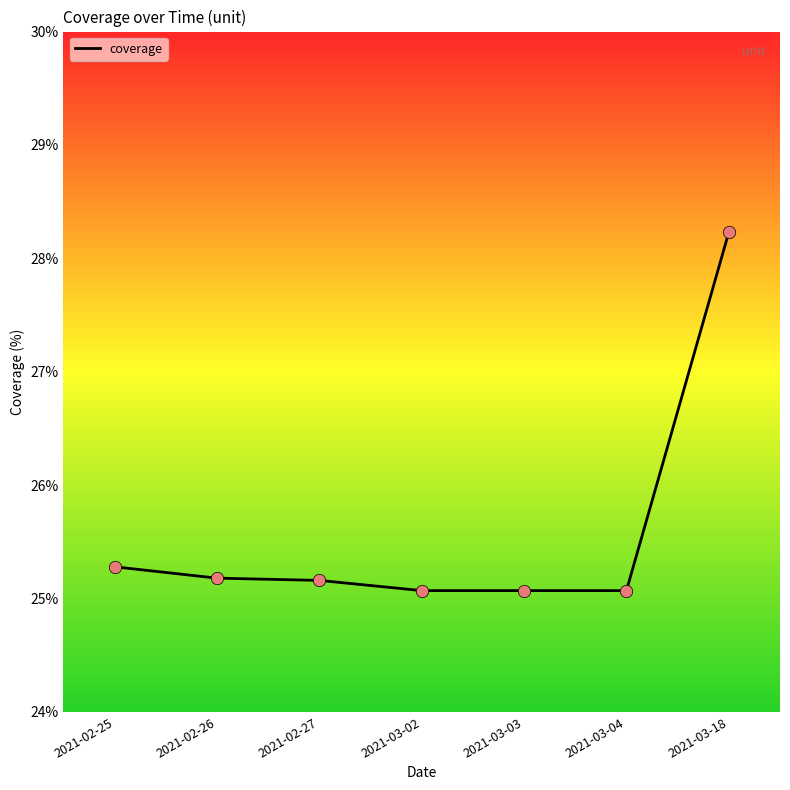

Which has a higher value, 2021-02-26 or 2021-03-04?

2021-02-26